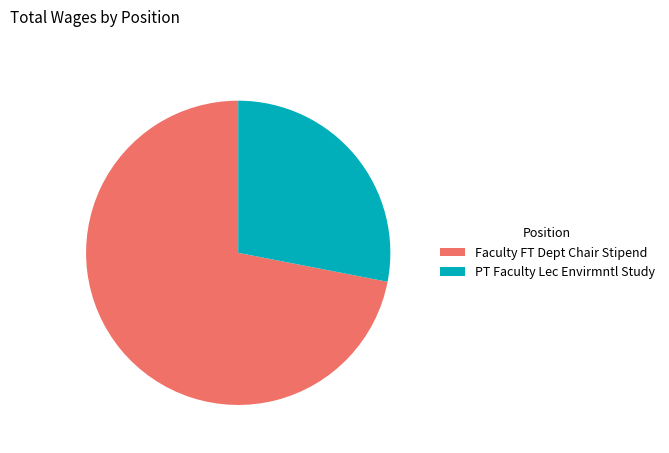

Combined, do PT Faculty Lec Envirmntl Study and Faculty FT Dept Chair Stipend account for over 50%?

Yes